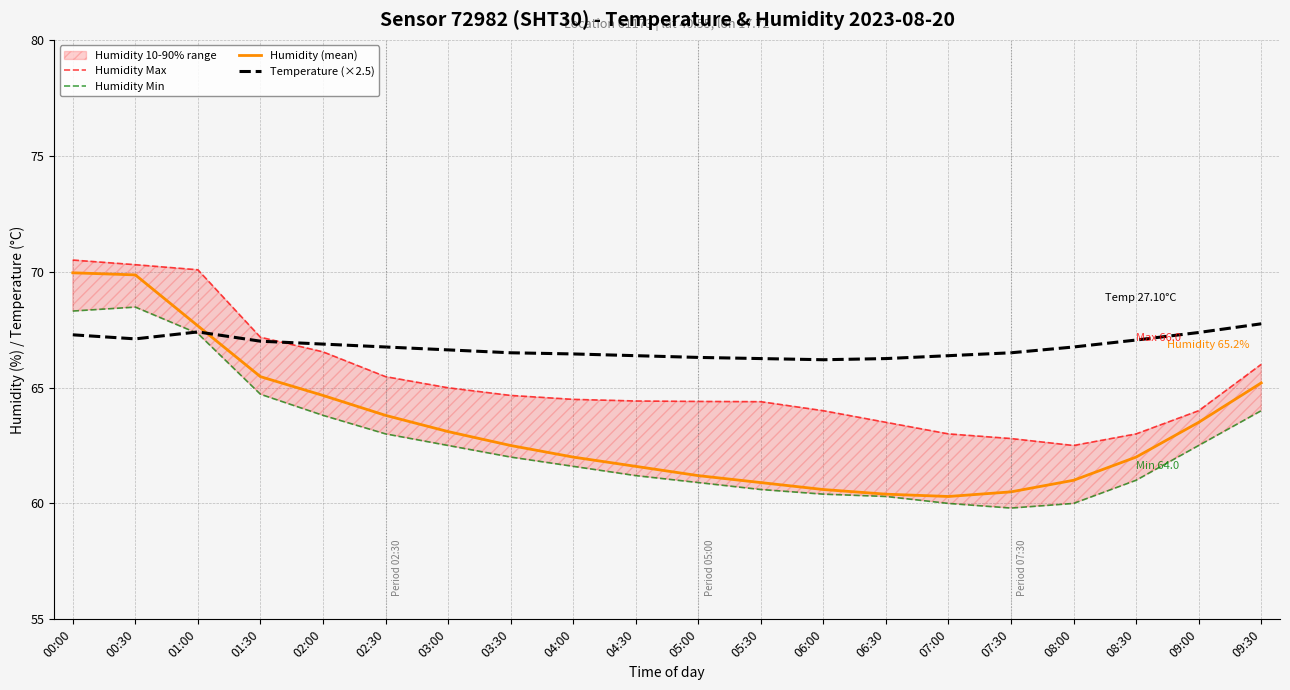

At which category is the sum across all series the highest?

00:00